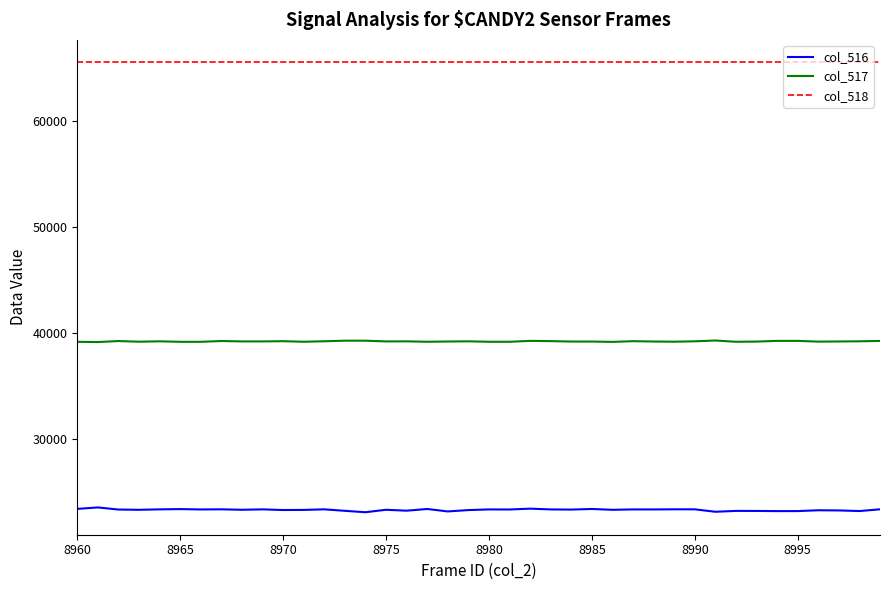

True or false: col_517 and col_516 intersect in this chart.

False